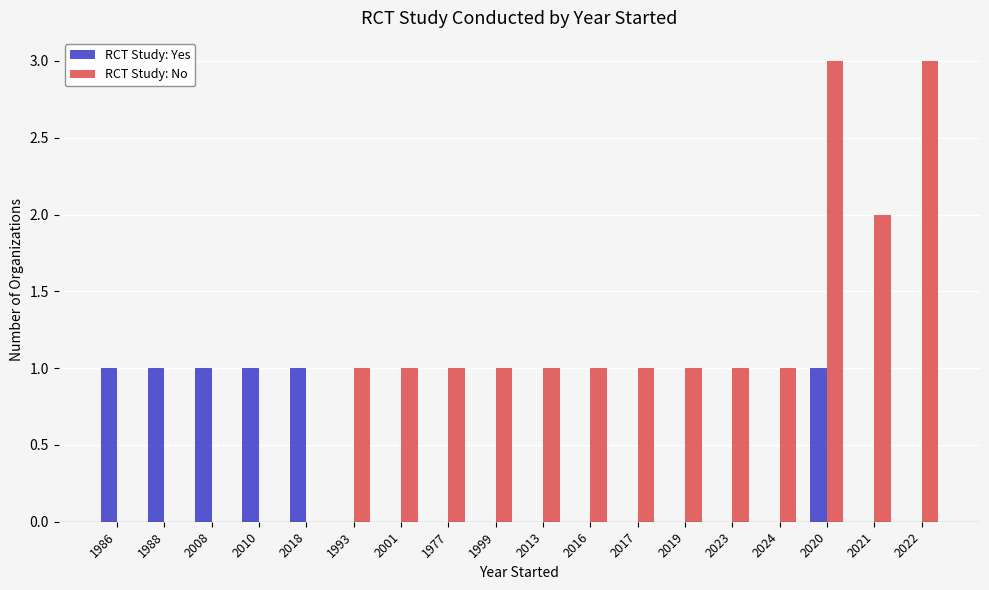

What is the total value across all series at 2022?

3